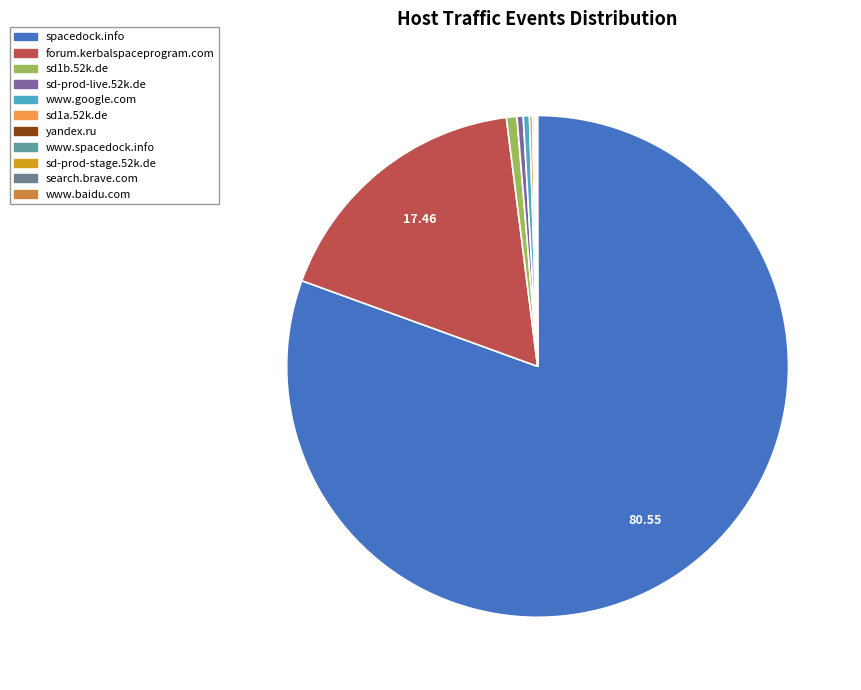

Which has a higher value, search.brave.com or www.baidu.com?

search.brave.com